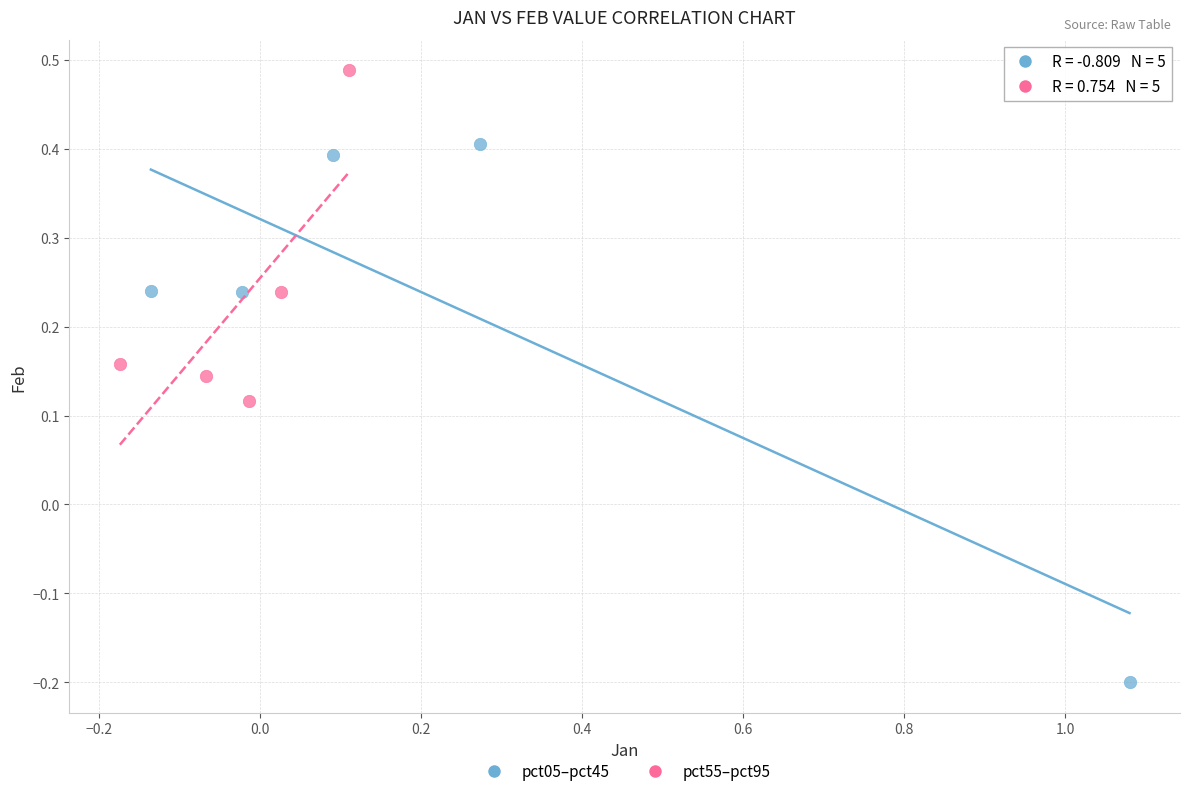

What are all the series names shown in the legend?

pct05–pct45, pct55–pct95